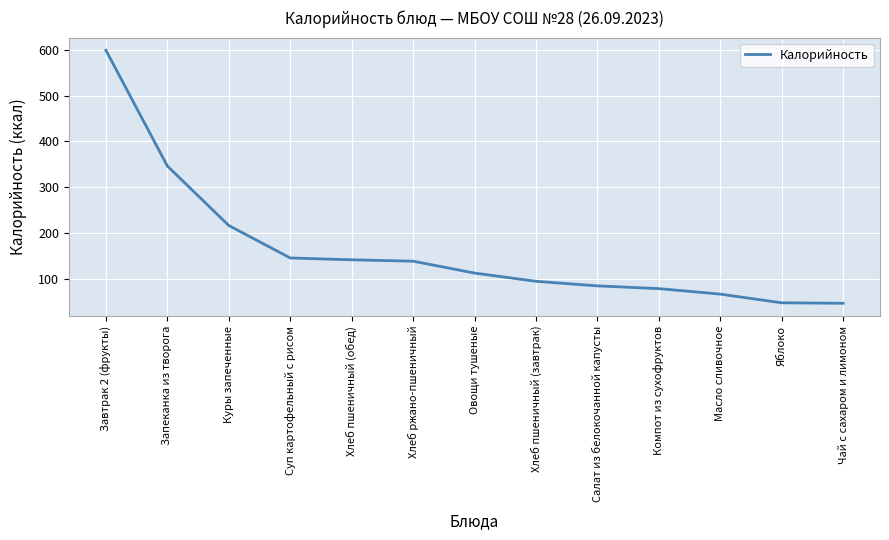

What is the minimum value shown in the chart?

46